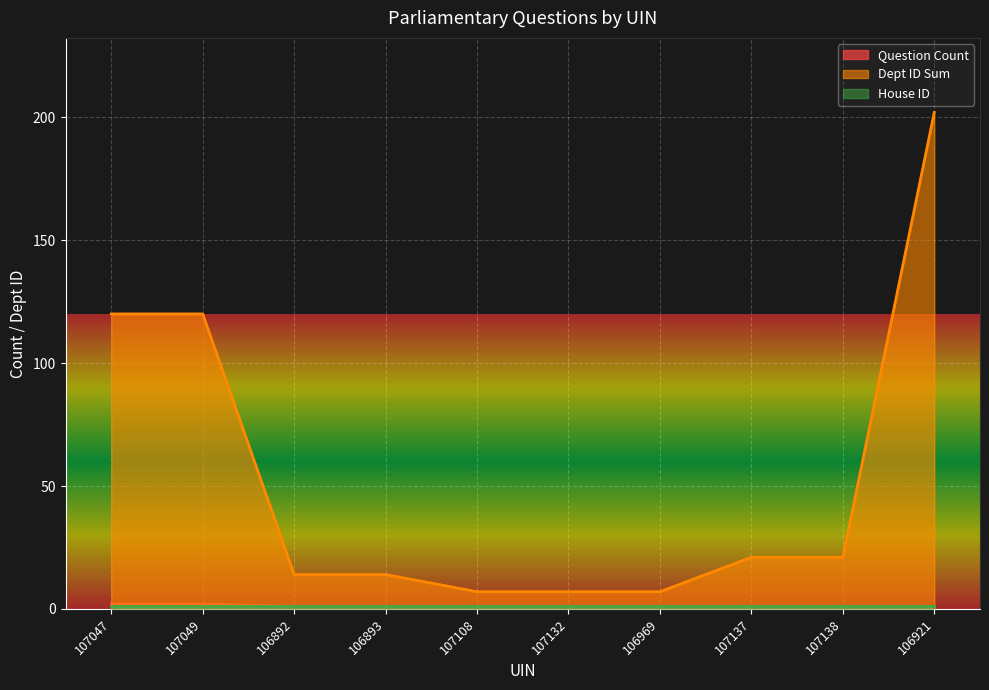

Between 107049 and 107138, which series saw the biggest shift?

Dept ID Sum